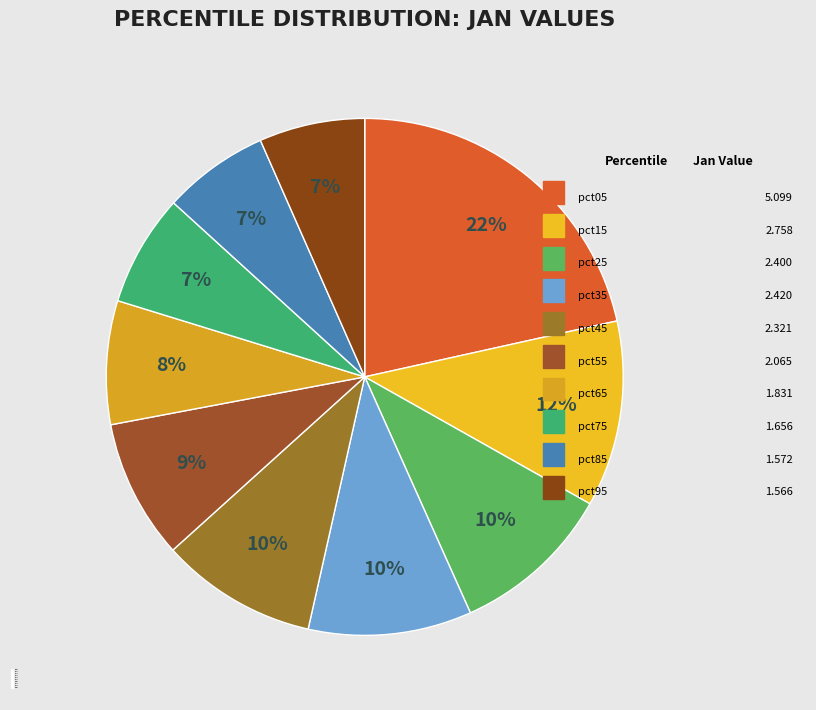

The pct55 slice represents 2% of the pie. True or false?

False